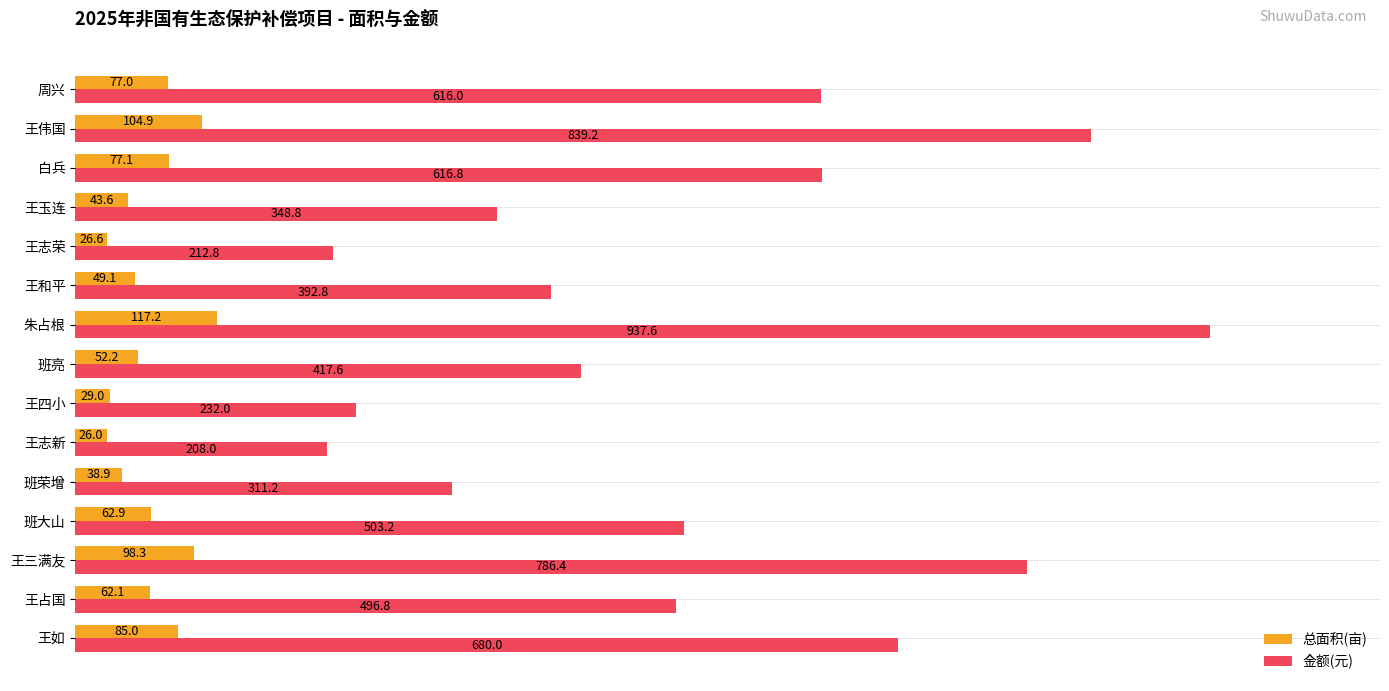

Is the value of 总面积(亩) at 王三满友 greater than the value of 金额(元) at 王和平?

No